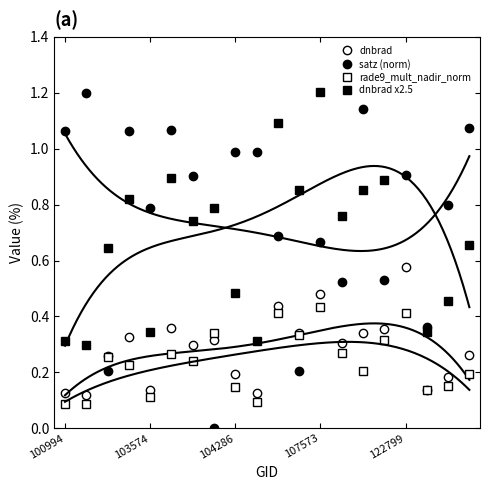

Which has a higher value, 18 or 7?

7